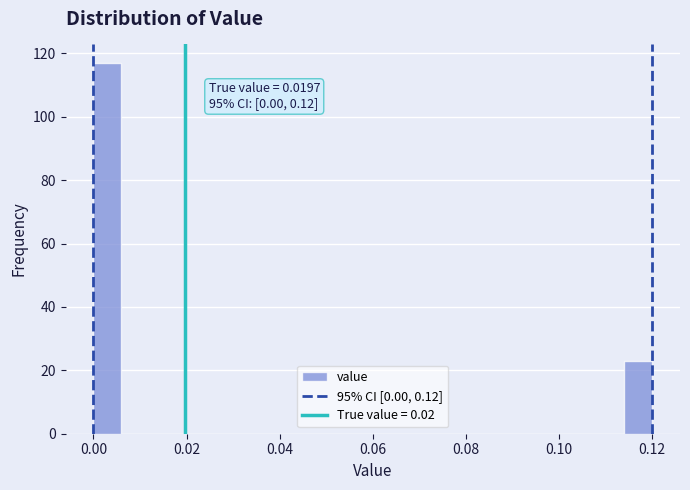

Around what value on the x-axis is the tallest bar? Give the approximate position of its centre, as read against the axis.

0.004